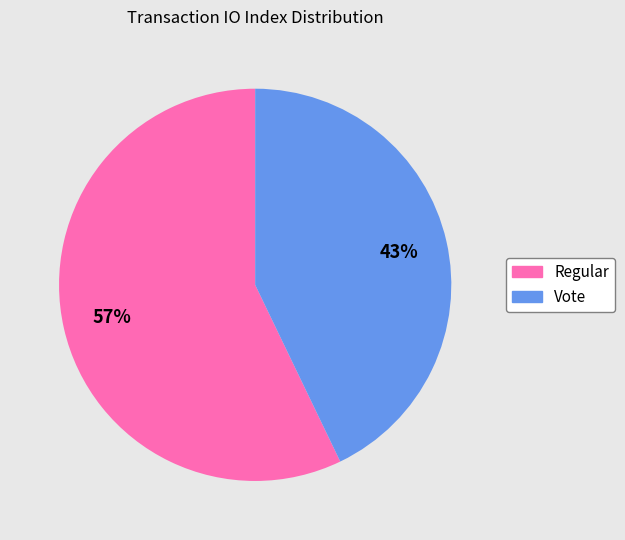

The Regular slice represents 63% of the pie. True or false?

False